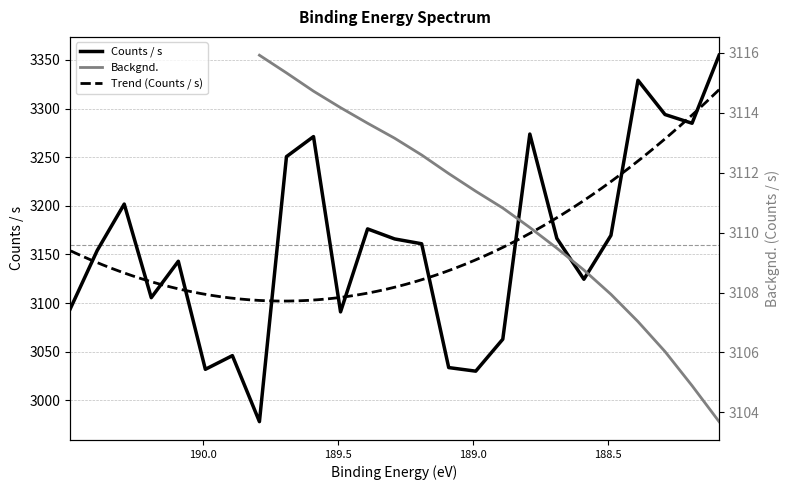

Reading right to left, extract all data points from this chart.

3354.9	3284.9	3293.9	3329.1	3169.6	3124.5	3166.5	3273.8	3062.8	3029.9	3033.6	3161.0	3165.9	3176.3	3090.9	3271.2	3250.6	2978.0	3045.9	3031.8	3143.0	3105.5	3201.8	3154.0	3093.8